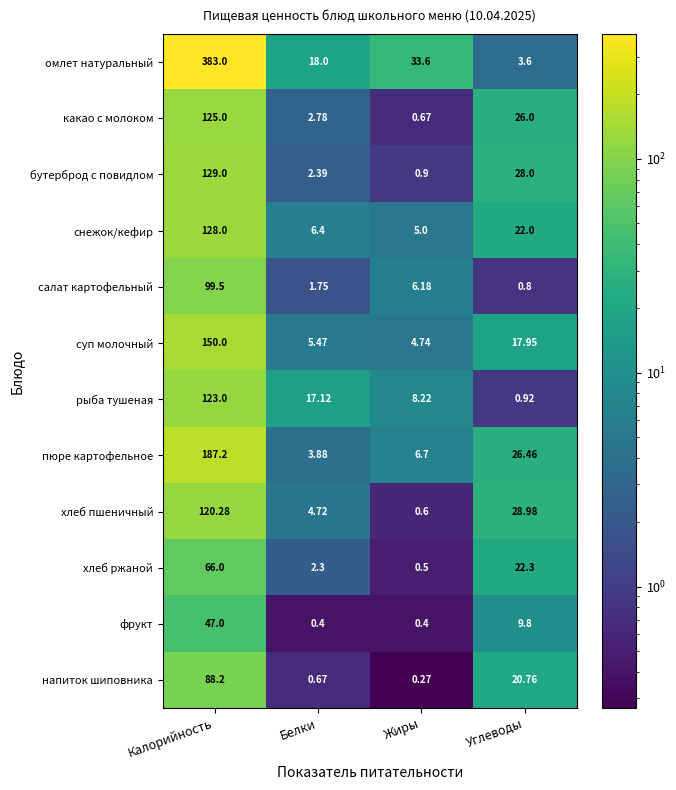

Where is бутерброд с повидлом nearest to the value 64?

Углеводы